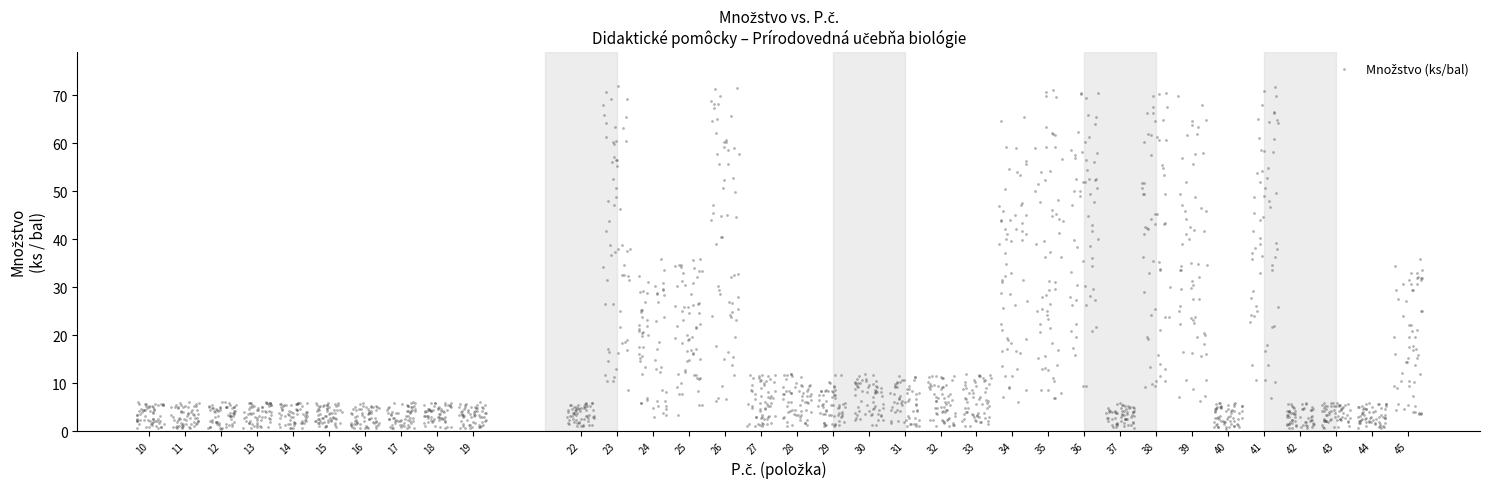

What is the range of Y values (max minus min)?

71.5